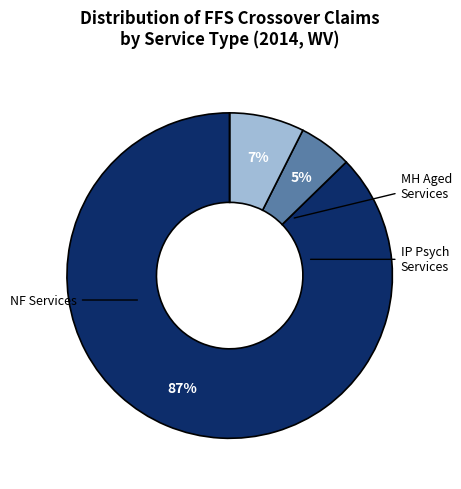

To the nearest percent, what is the average slice percentage?

25%